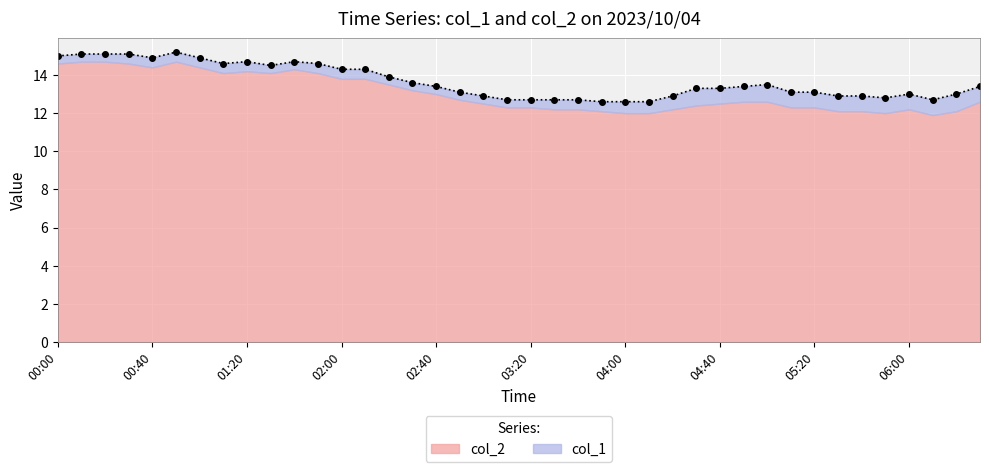

Reading left to right, what are all the values shown in this chart?

15.0	15.1	15.1	15.1	14.9	15.2	14.9	14.6	14.7	14.5	14.7	14.6	14.3	14.3	13.9	13.6	13.4	13.1	12.9	12.7	12.7	12.7	12.7	12.6	12.6	12.6	12.9	13.3	13.3	13.4	13.5	13.1	13.1	12.9	12.9	12.8	13.0	12.7	13.0	13.4